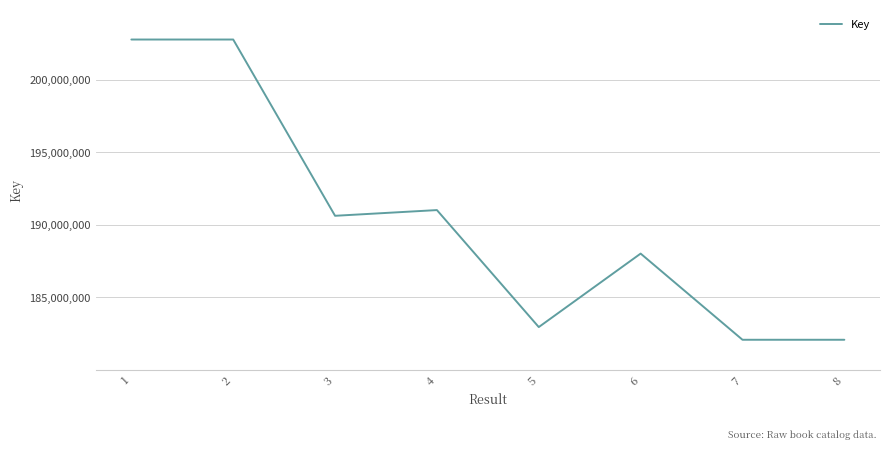

Is this an area chart (filled region under the line)?

No